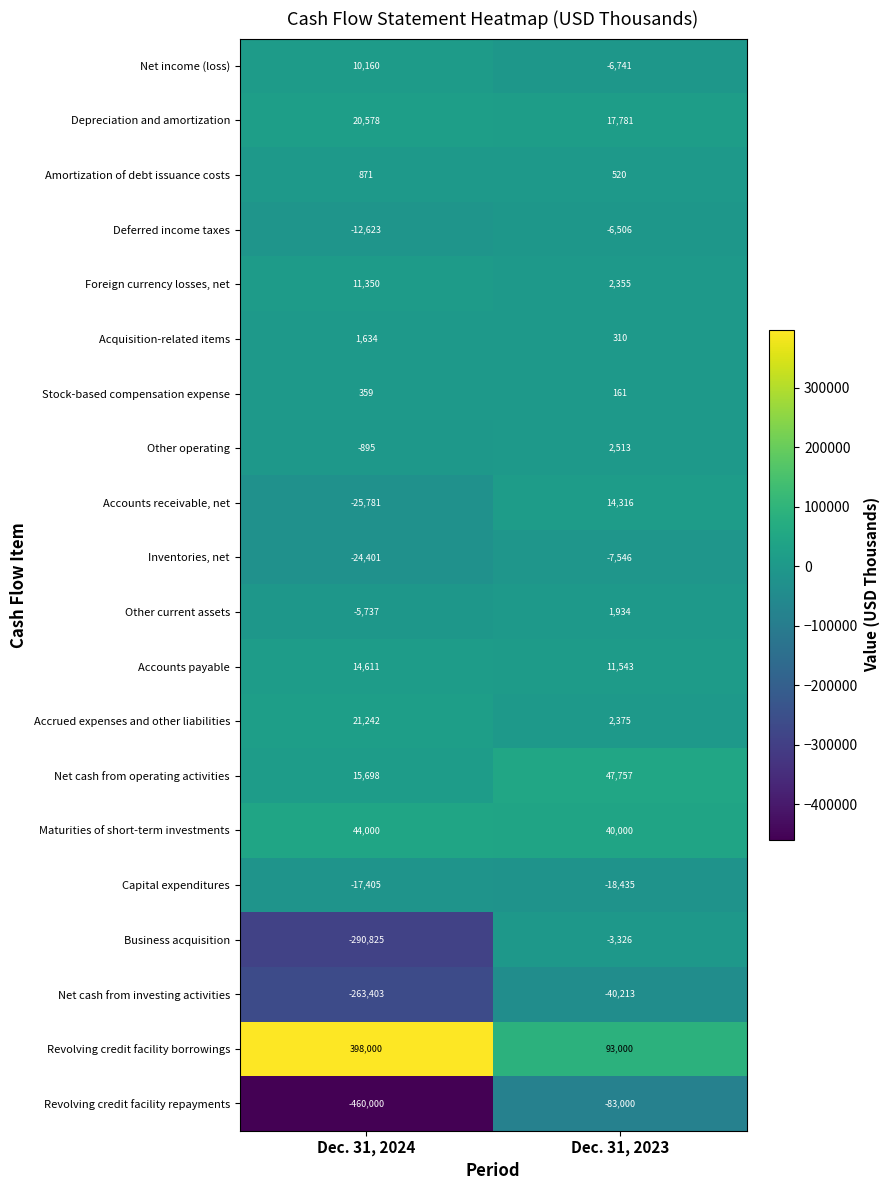

True or false: Maturities of short-term investments has a value of 44000 at Dec. 31, 2024.

True